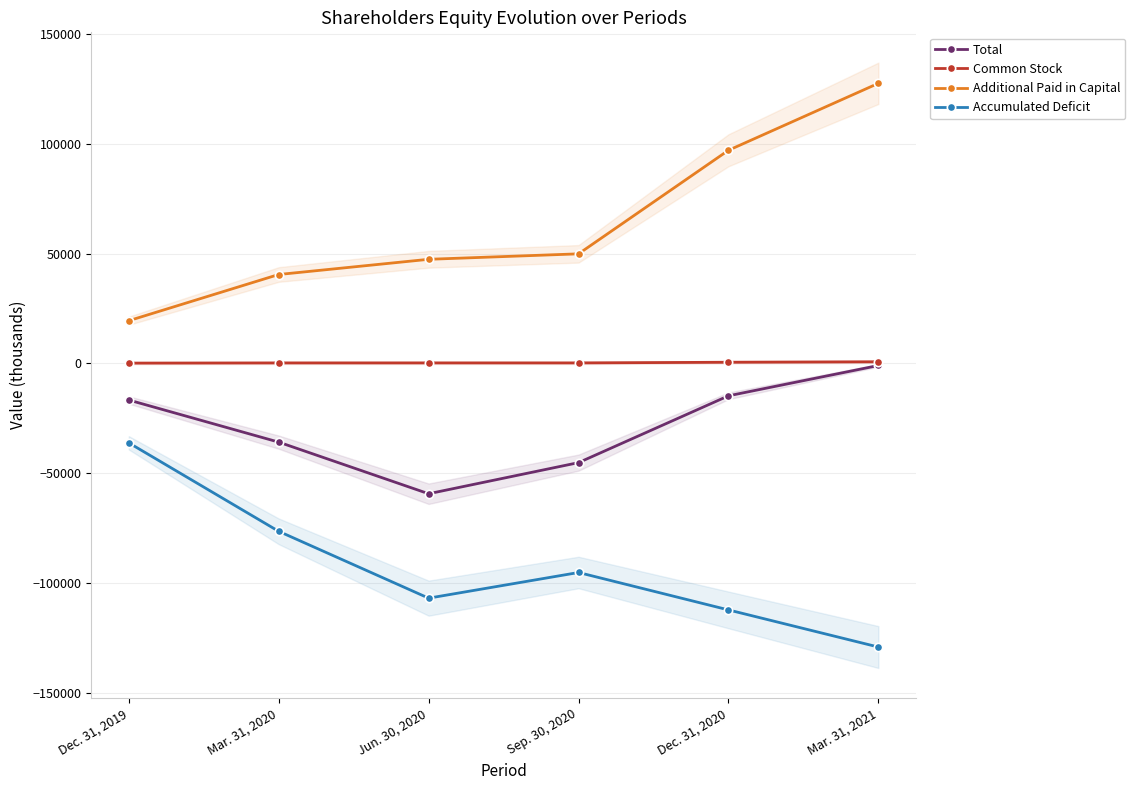

What is the sum of all Total values?

-173040